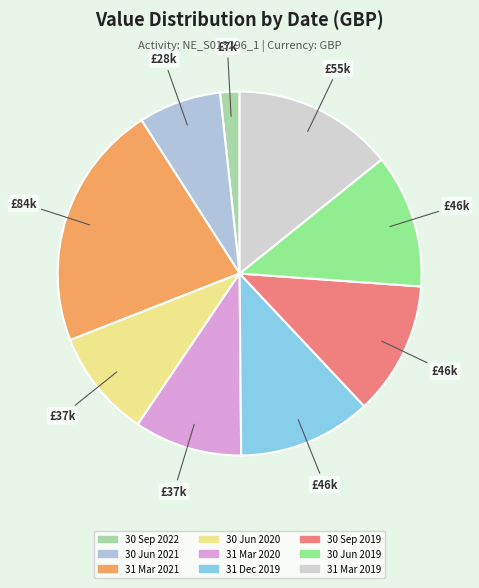

To the nearest percent, what is the average slice percentage?

11%